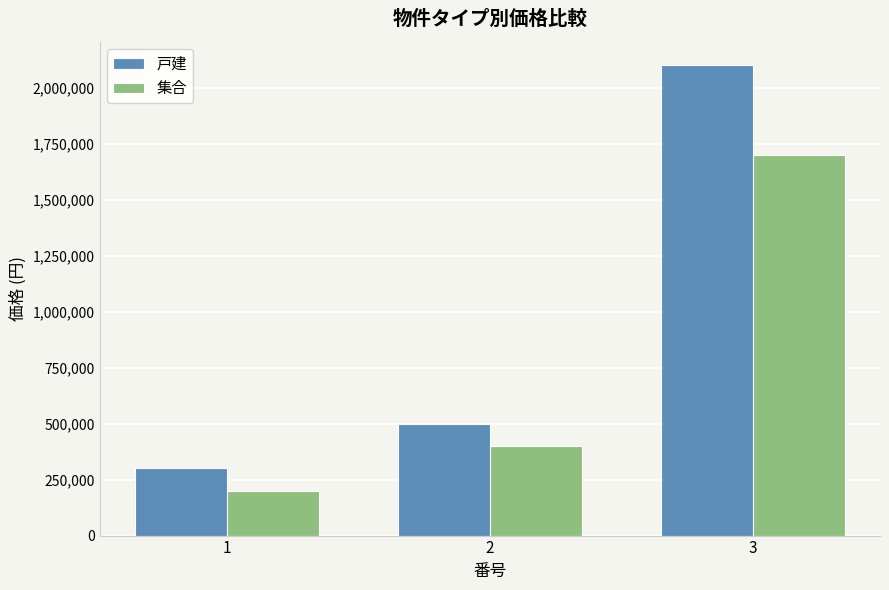

The 戸建 series shows 817938 at 2. True or false?

False